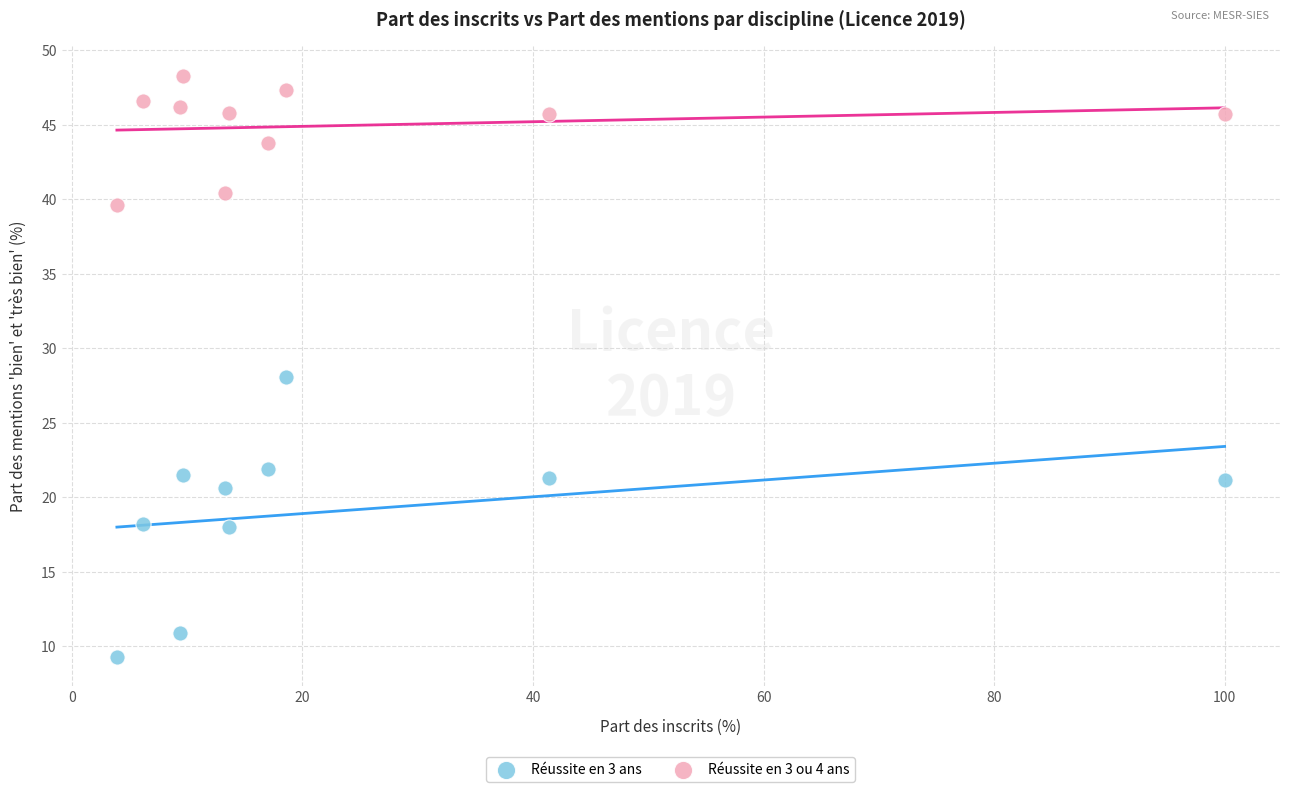

Which series reaches the minimum Y coordinate?

Réussite en 3 ans